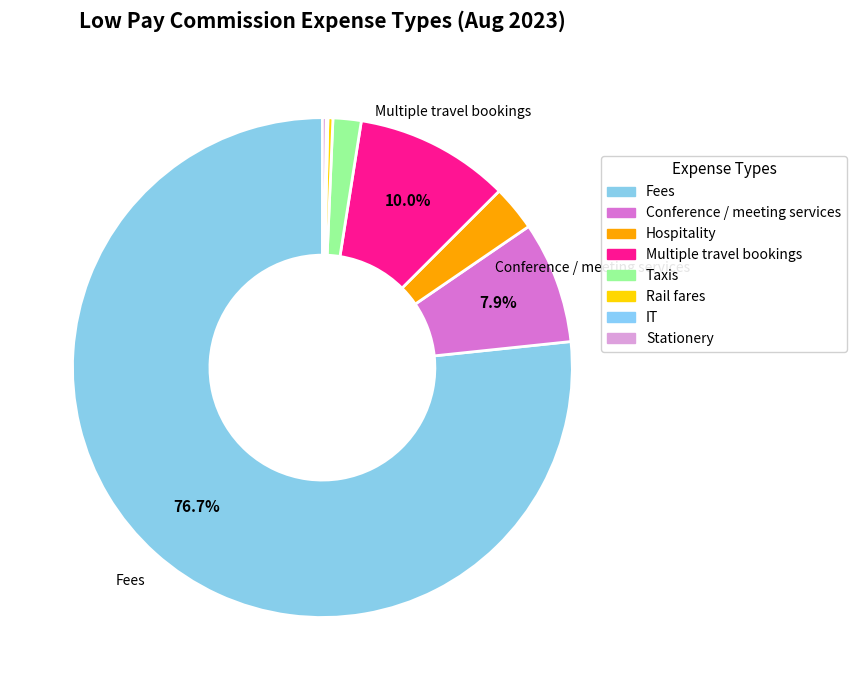

To the nearest percent, what percentage of the pie is Hospitality?

3%